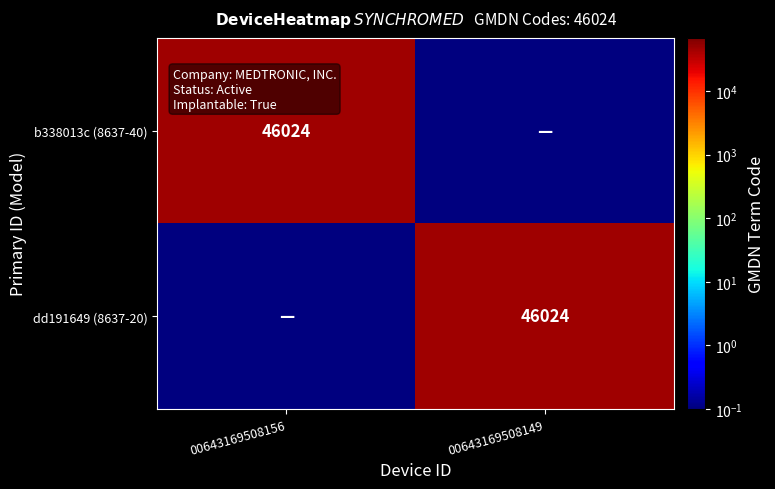

The dd191649 (8637-20) series shows 46024.0 at 00643169508149. True or false?

True